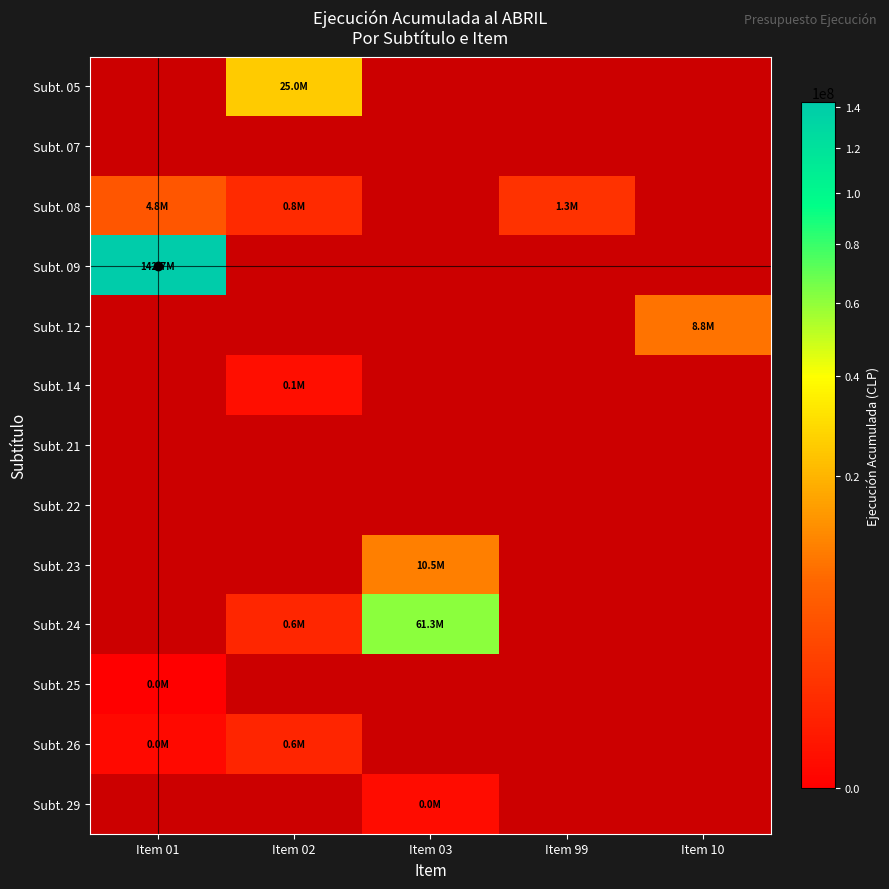

Between Item 10 and Item 01, which is larger?

Item 01